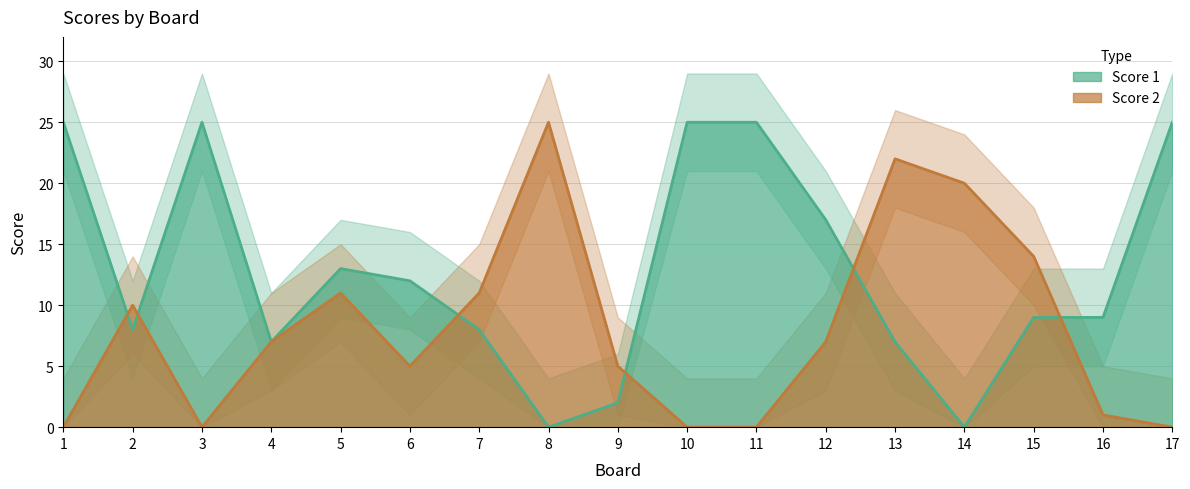

Between 16 and 5, which is larger?

5